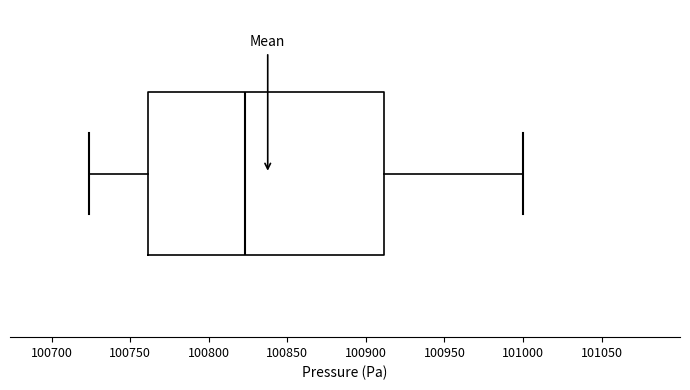

Read this box plot against the x-axis: the position of the median line, the range covered by the box, and the ends of both whiskers. The values are not printed on the chart, so give them approximately, as read against the axis.

median 100825, box 100760 to 100910, whiskers 100725 to 101000